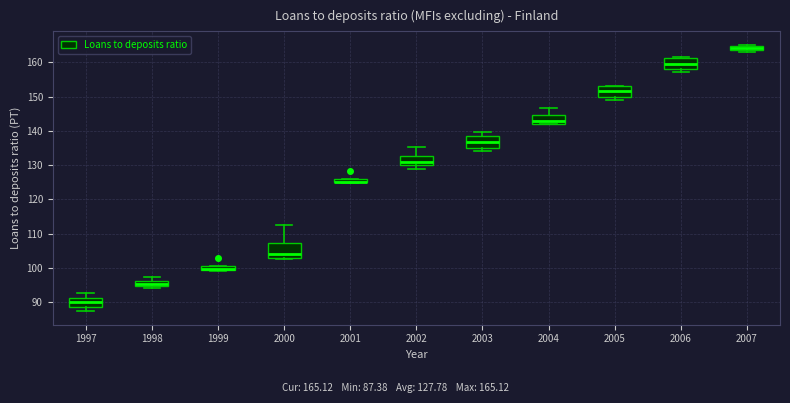

Where is the lower edge of the box at x = 2000 on the y-axis? The values are not printed on the chart, so give them approximately, as read against the axis.

103